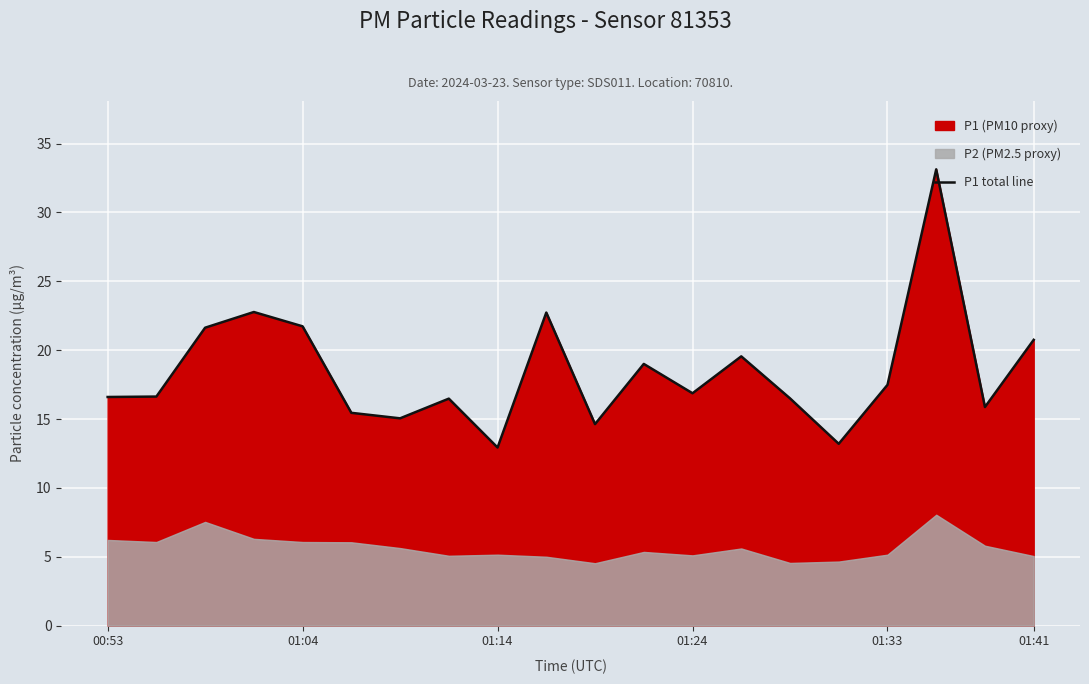

What is the greatest value displayed?

33.1